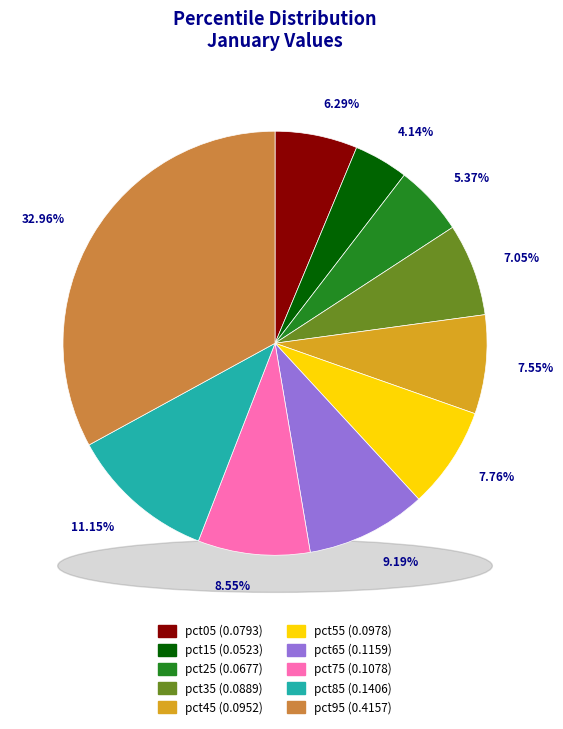

Which category has the biggest portion of the pie?

pct95